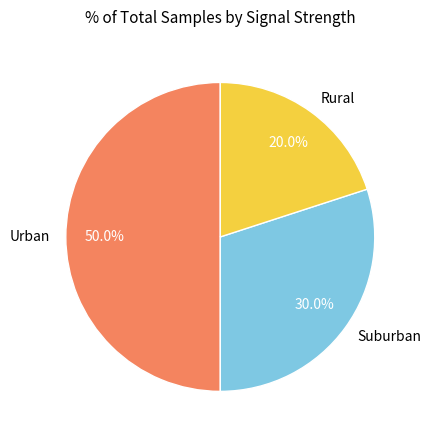

Count the number of slices in the pie.

3